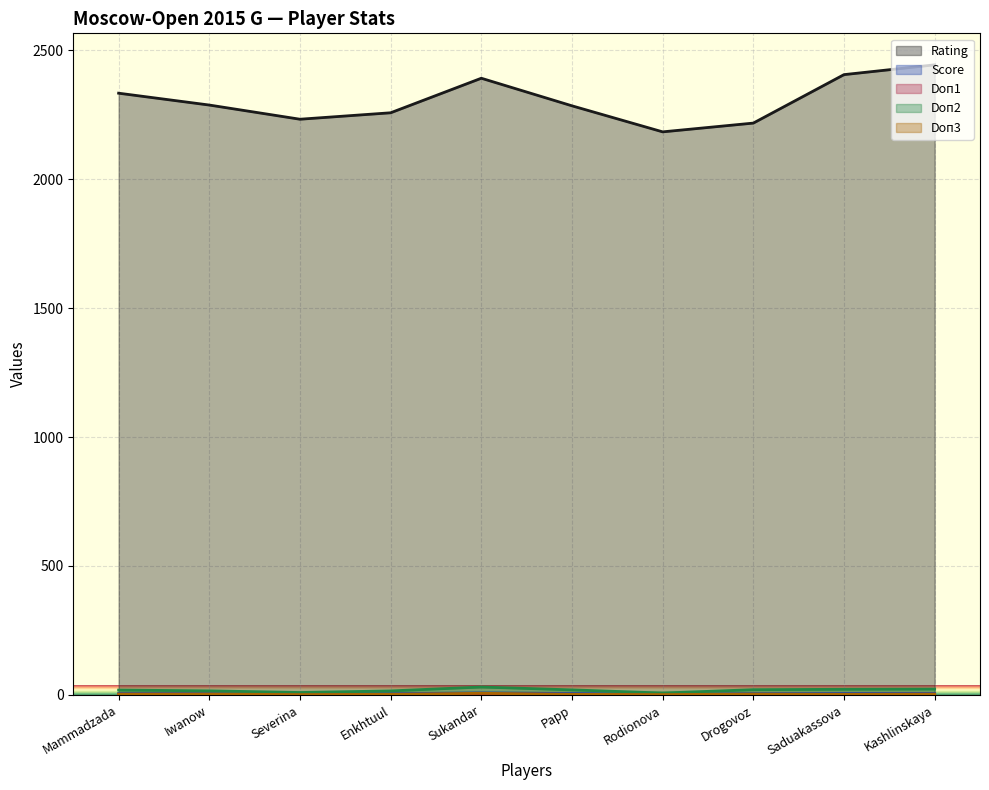

Between Rodionova and Drogovoz, which is larger?

Drogovoz